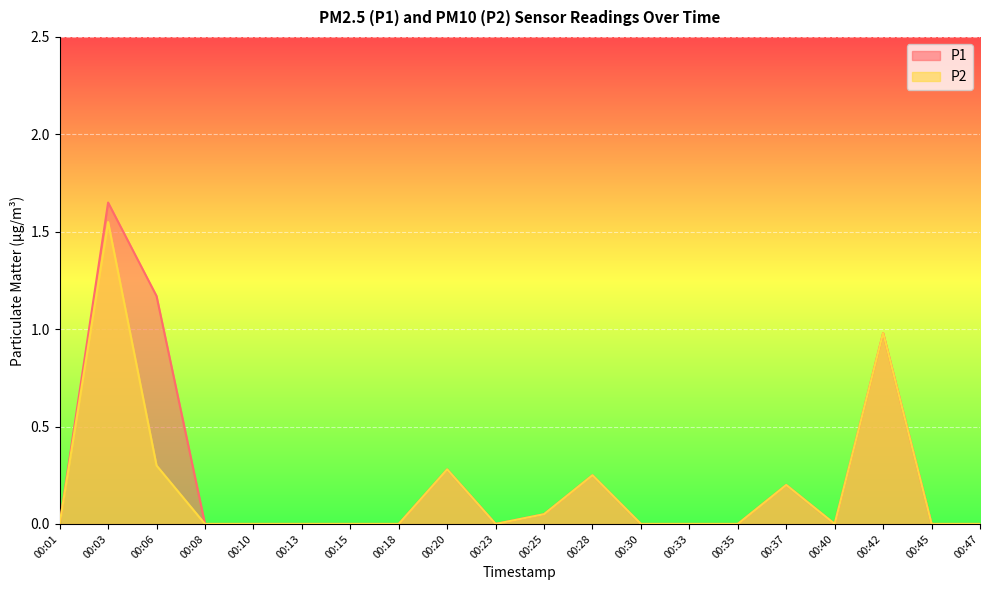

List the series in order of their overall mean, lowest first.

P2, P1